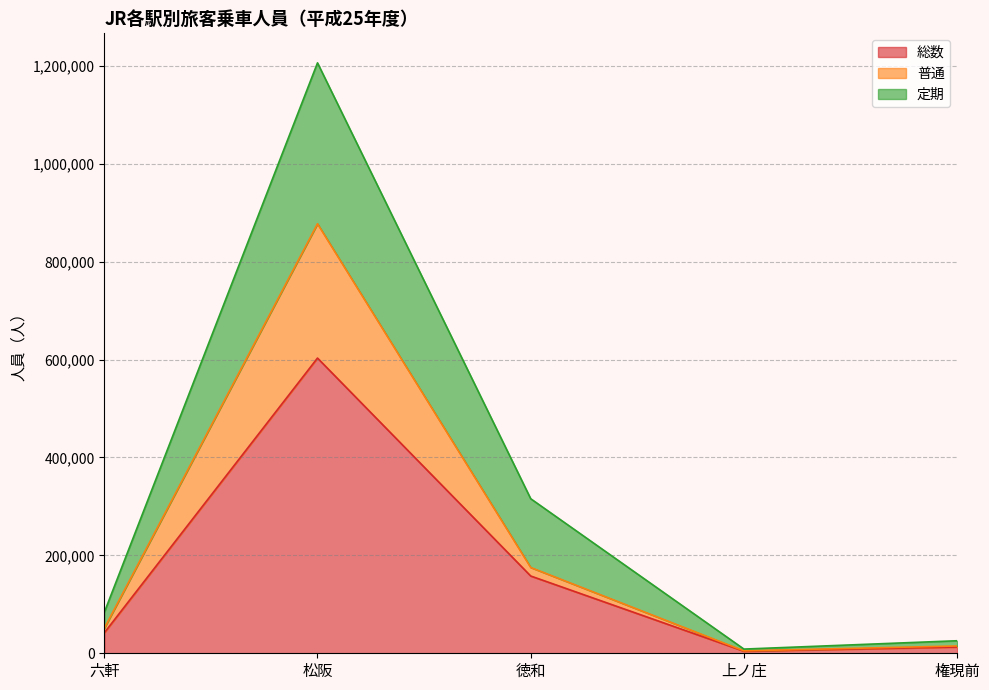

How many lines are shown in the chart?

3